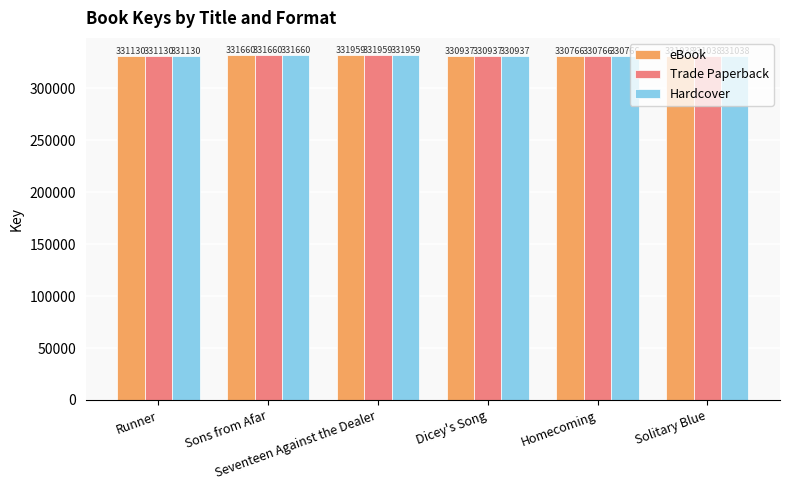

What is the average value of the Hardcover series?

331248